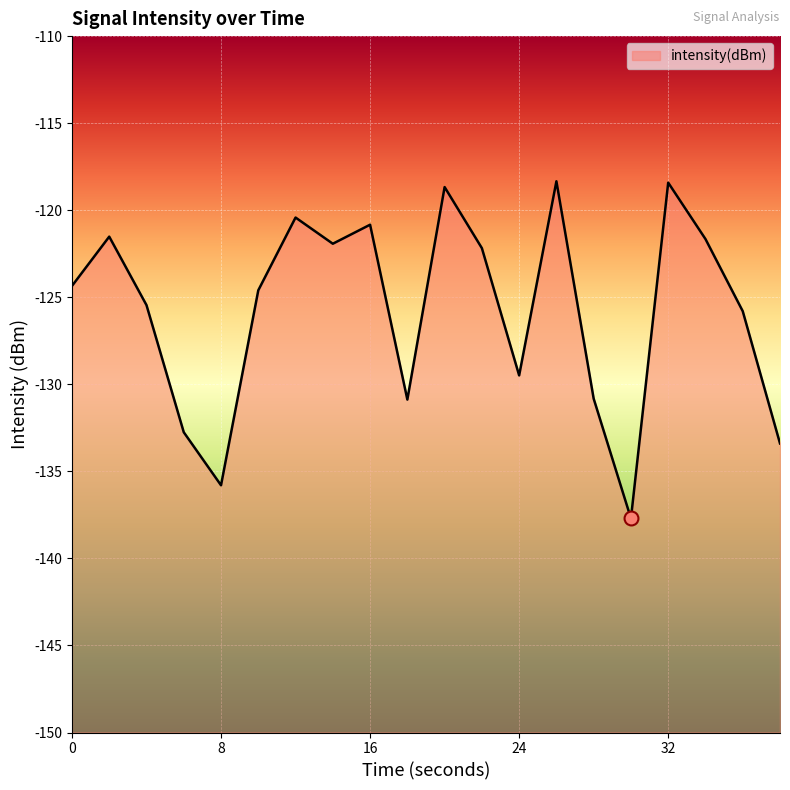

Reading right to left, extract all data points from this chart.

-133.4	-125.8	-121.7	-118.4	-137.7	-130.8	-118.3	-129.5	-122.2	-118.7	-130.9	-120.8	-121.9	-120.4	-124.6	-135.8	-132.8	-125.5	-121.5	-124.4